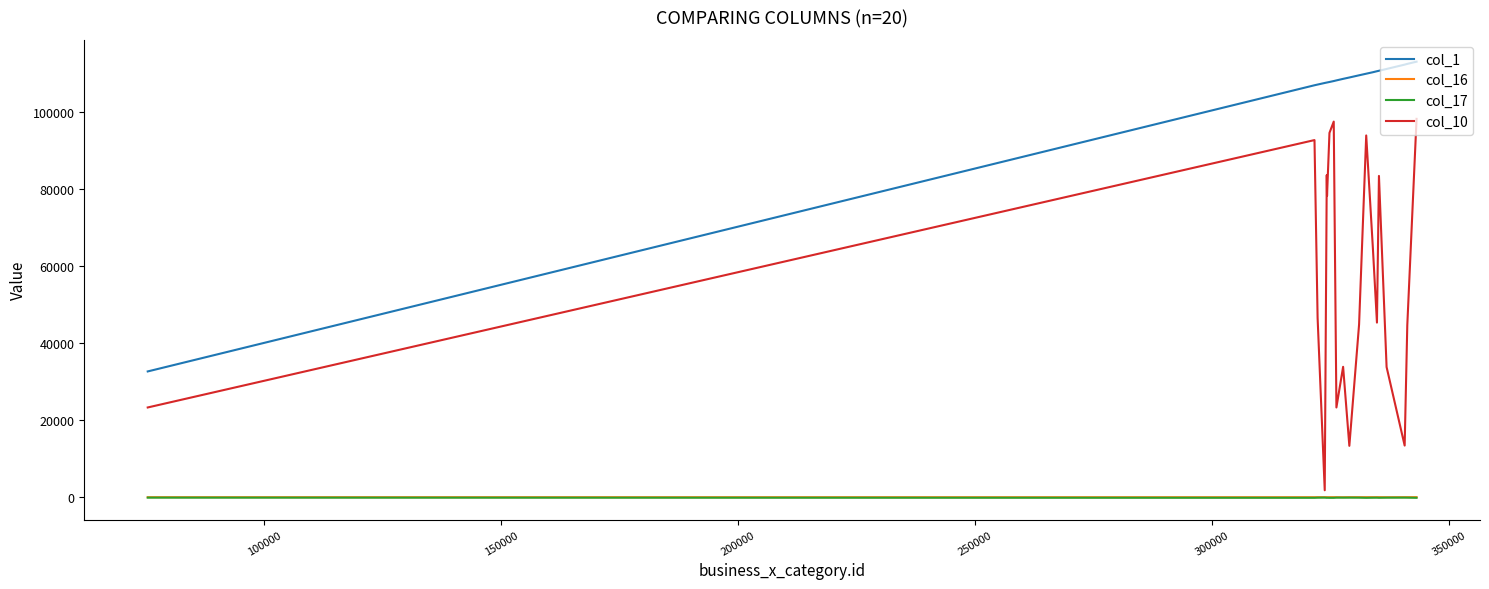

Which series has the widest spread of values?

col_10